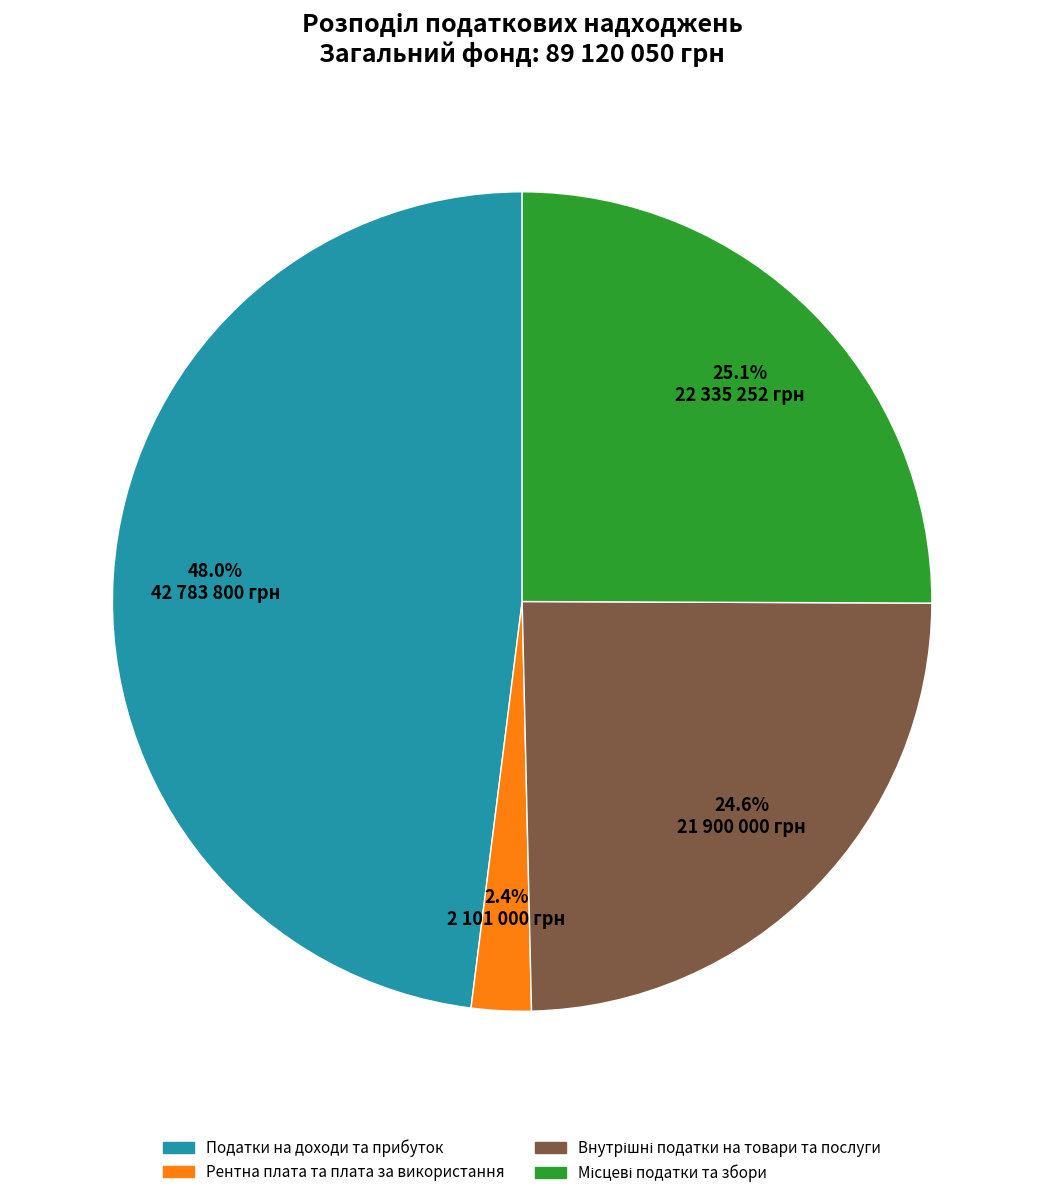

Is there any slice that represents more than half of the pie?

No